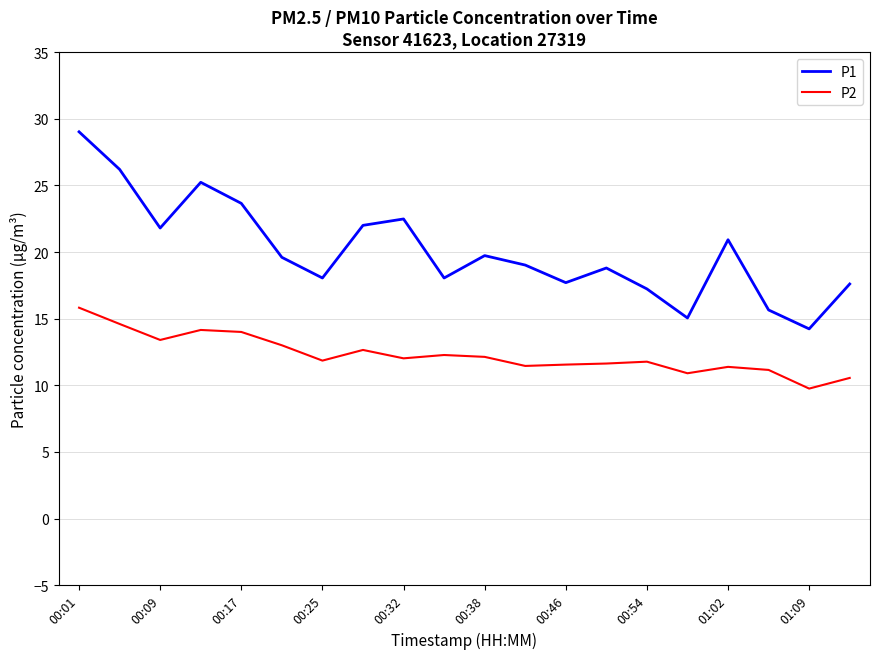

Which series has the largest total across all categories?

P1